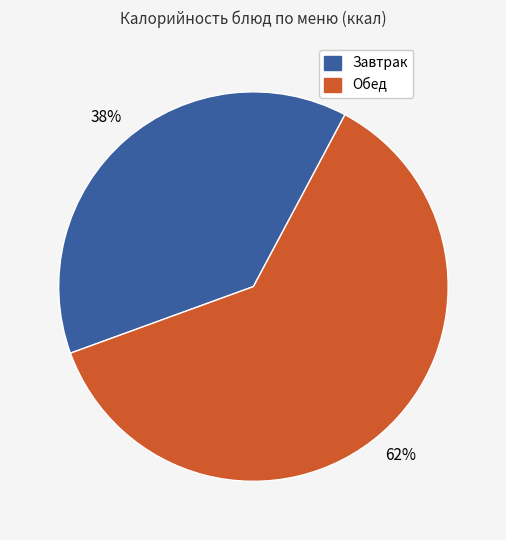

To the nearest percent, what is the average slice percentage?

50%